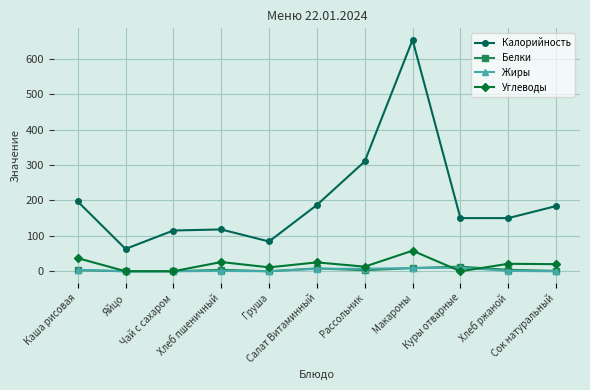

At which label does Калорийность first exceed 150?

Каша рисовая